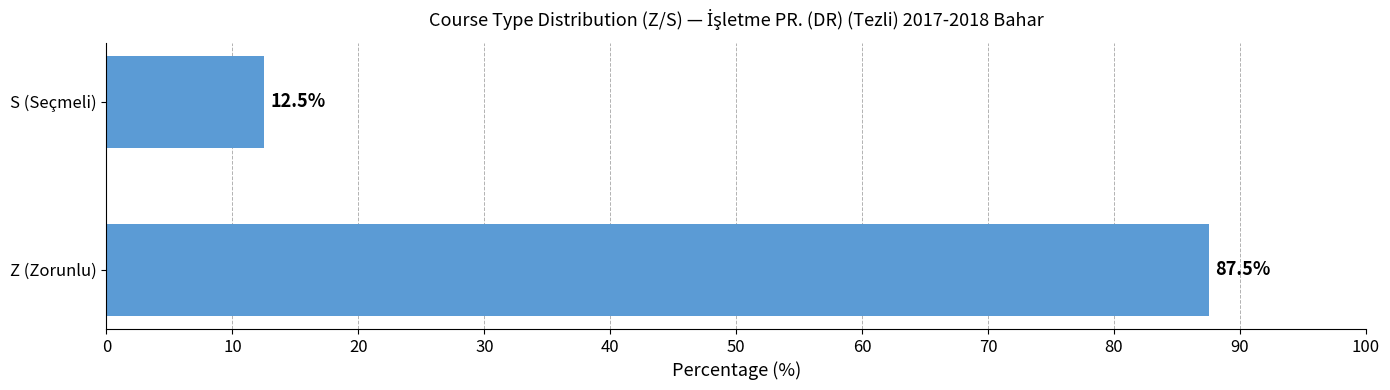

What is the change in value from Z (Zorunlu) to S (Seçmeli)?

-75.0